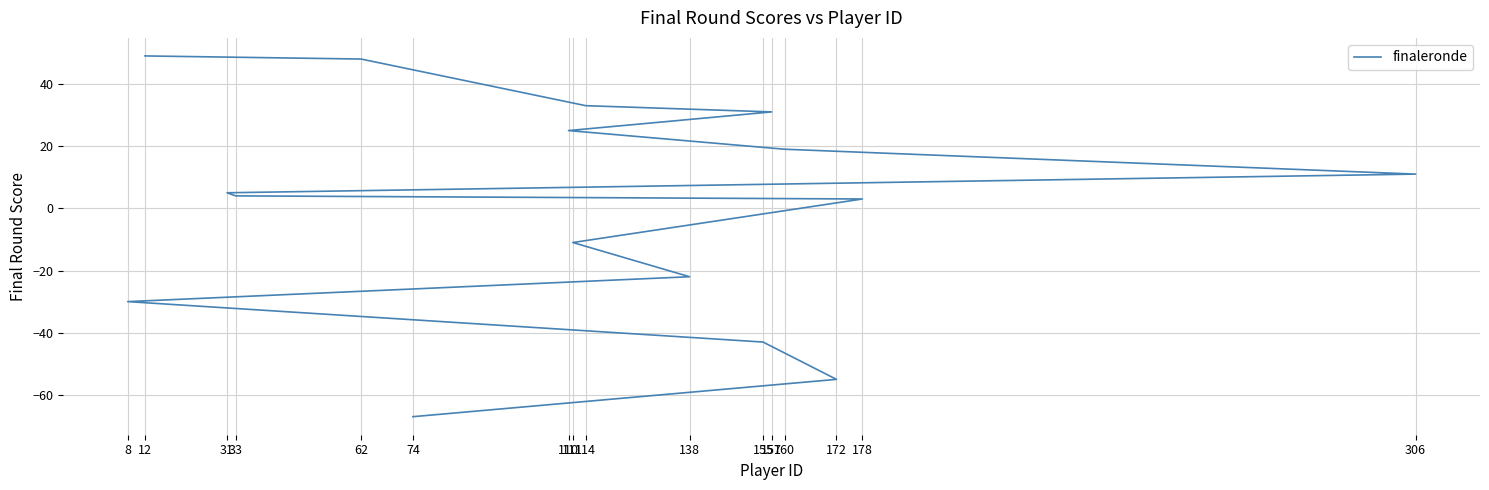

How many values exceed 5?

7